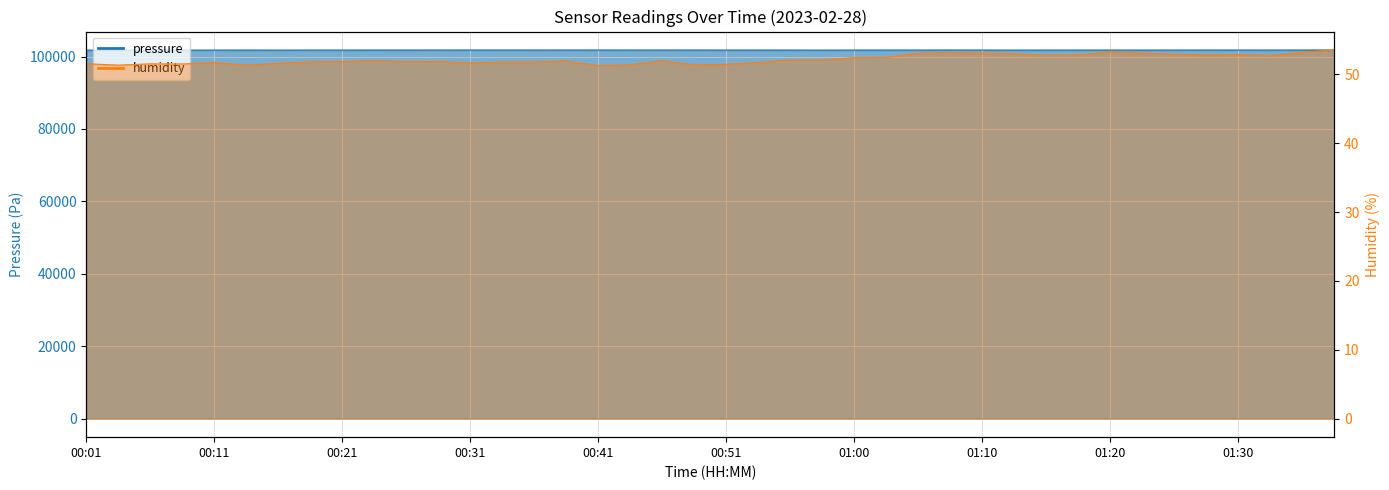

Where is pressure nearest to the value 101797?

01:22